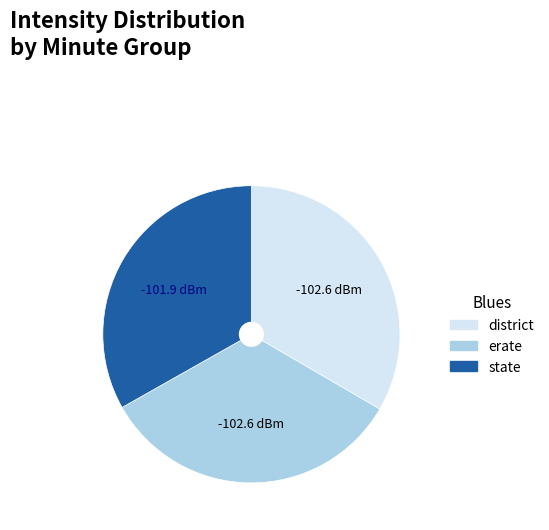

Does any single category account for the majority?

No